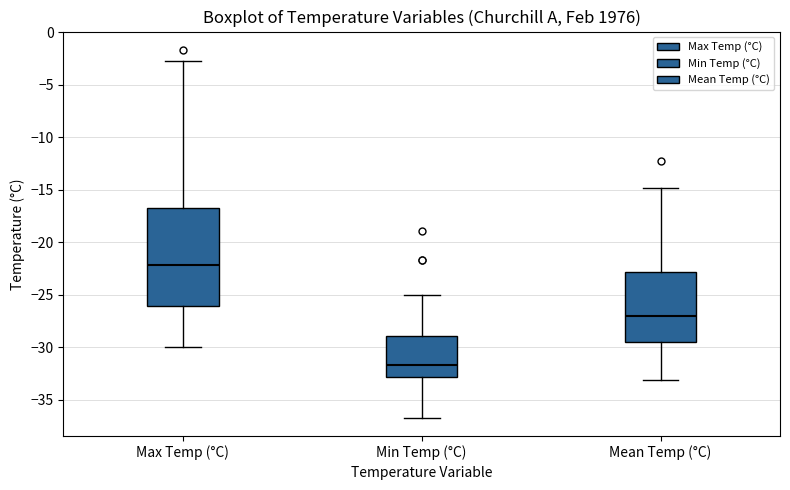

Reading left to right, read every box against the y-axis: the position of its median line, the range the box covers, and the ends of its whiskers. The values are not printed on the chart, so give them approximately, as read against the axis.

Max Temp (°C): median -22.0, box -26.0 to -16.5, whiskers -30.0 to -3.0
Min Temp (°C): median -31.5, box -33.0 to -29.0, whiskers -36.5 to -25.0
Mean Temp (°C): median -27.0, box -29.5 to -23.0, whiskers -33.0 to -15.0